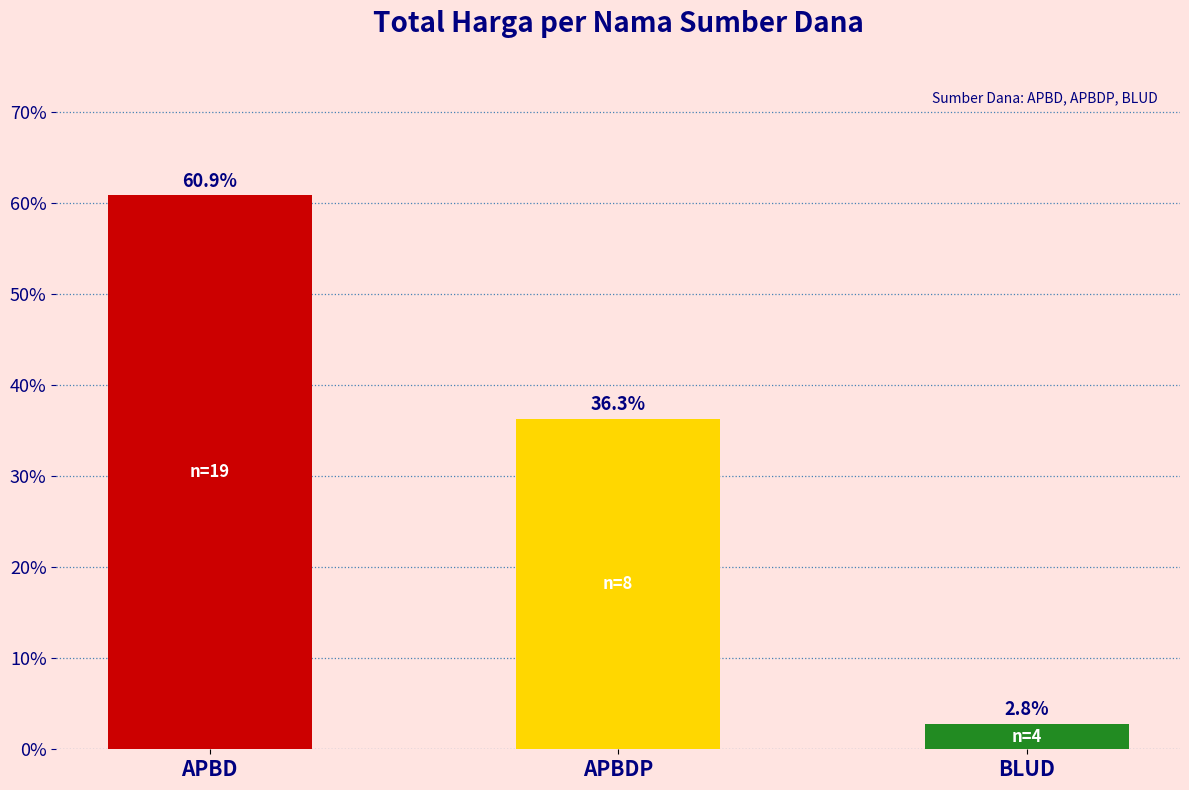

What is the sum of the values at APBD and BLUD?

63.7